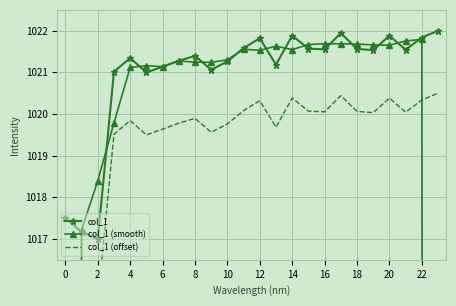

True or false: col_1 (offset) and col_1 intersect in this chart.

False